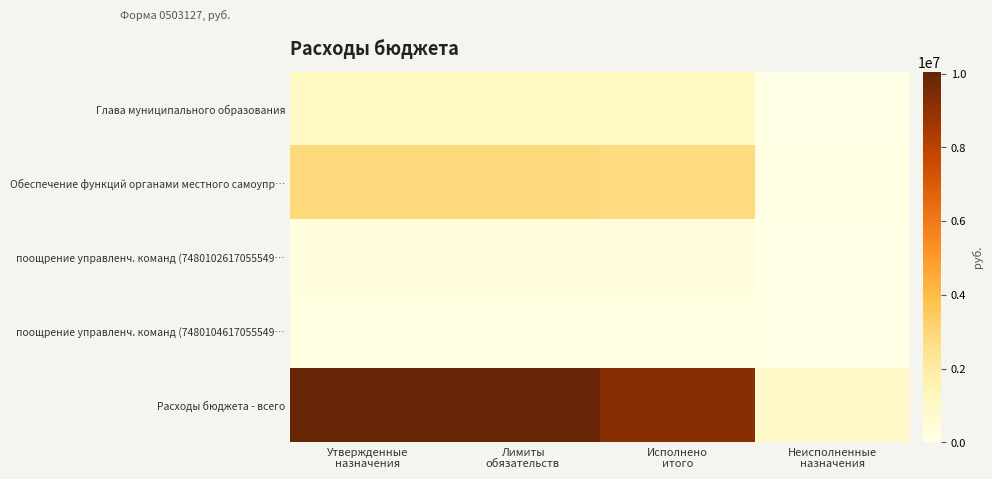

At how many categories does at least one series exceed 2989883?

3